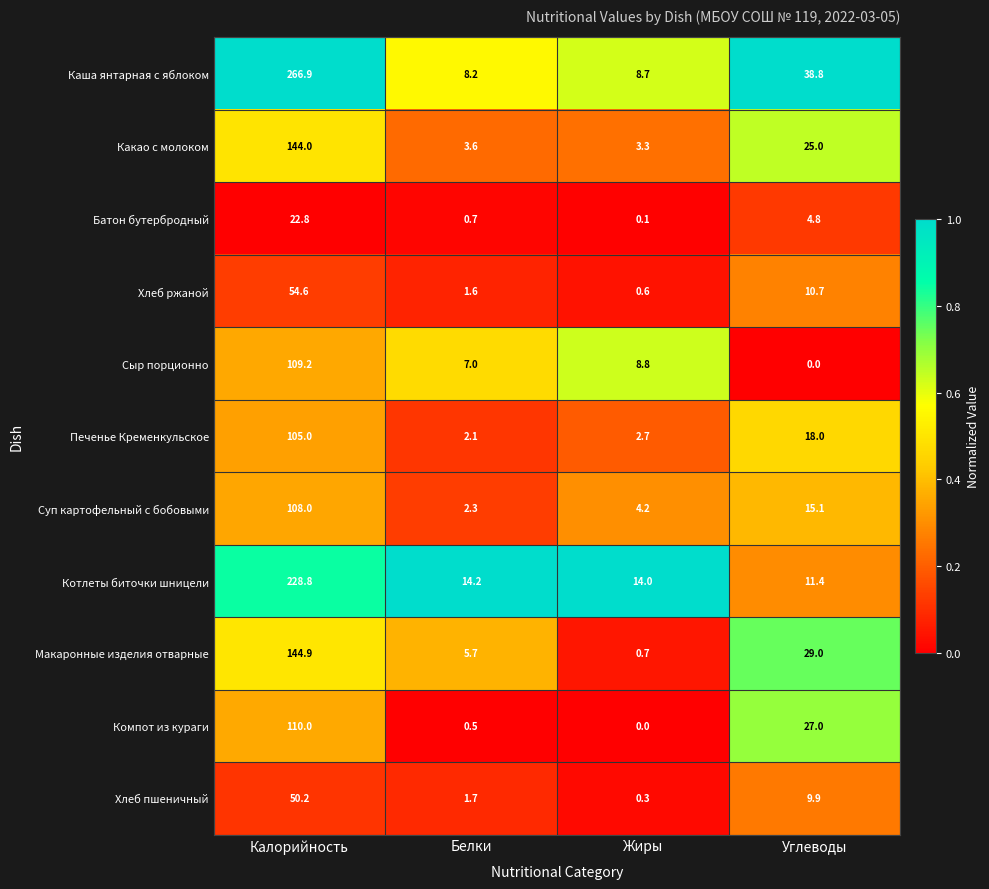

What is the sum of the Суп картофельный с бобовыми values at Жиры and Калорийность?

112.2